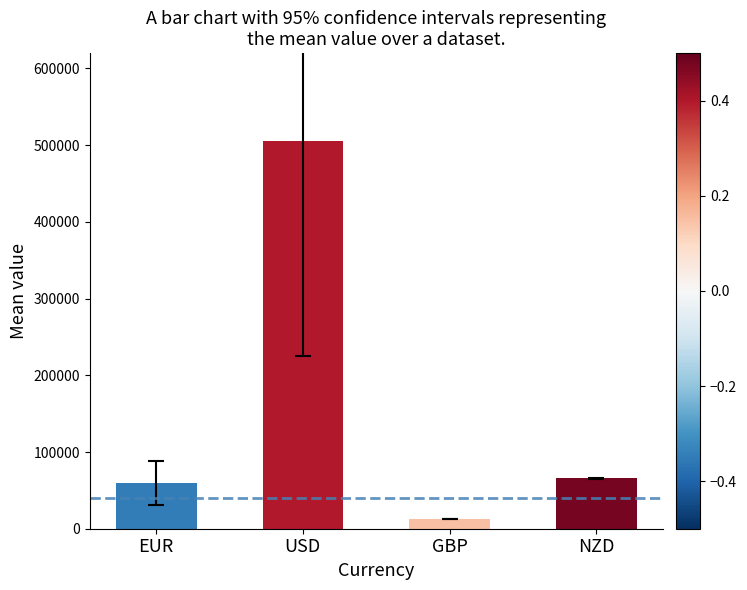

How many data points are less than 65975?

2